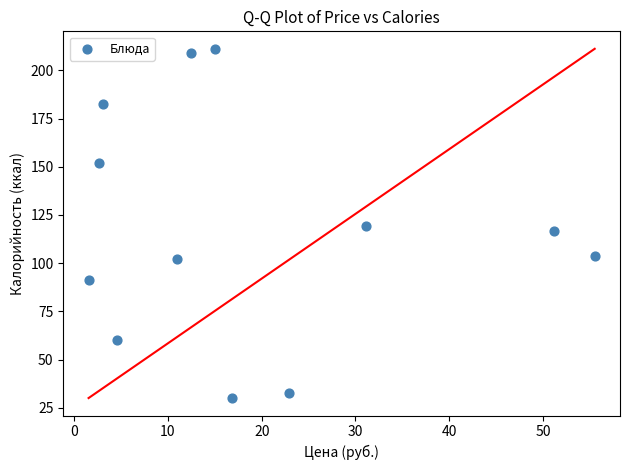

What is the range of Y values (max minus min)?

181.2